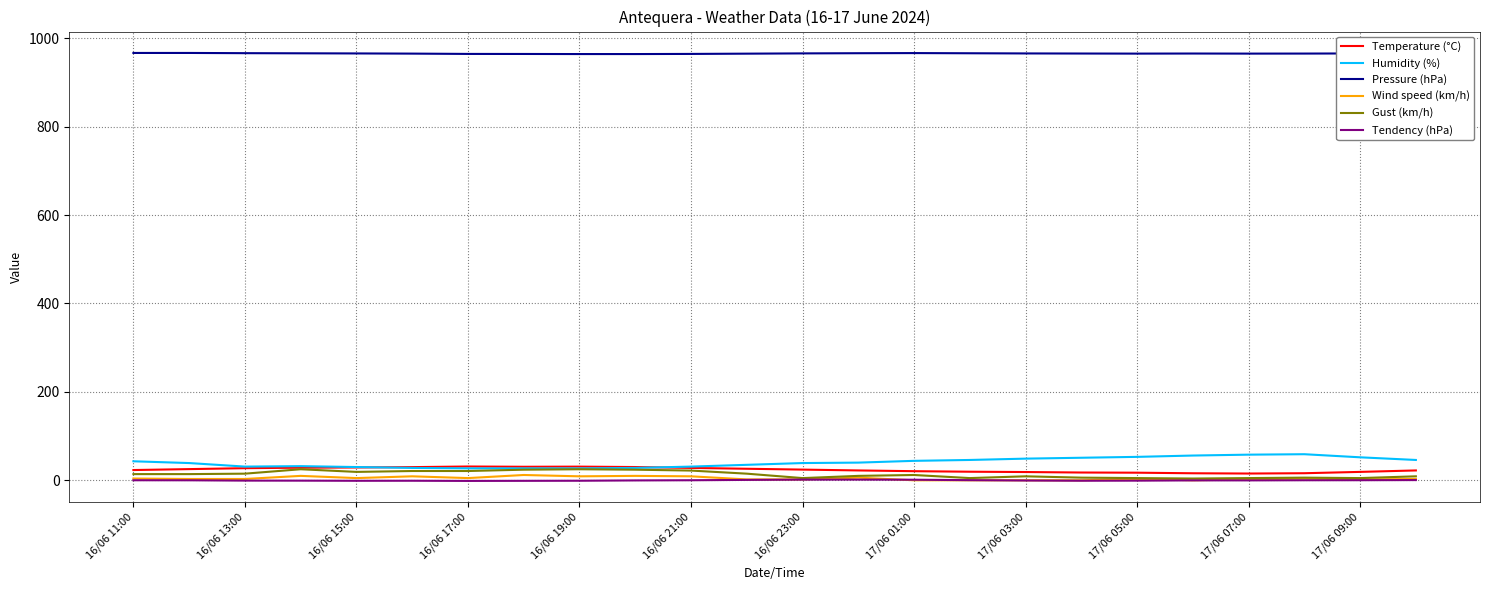

True or false: Wind speed (km/h) and Pressure (hPa) intersect in this chart.

False